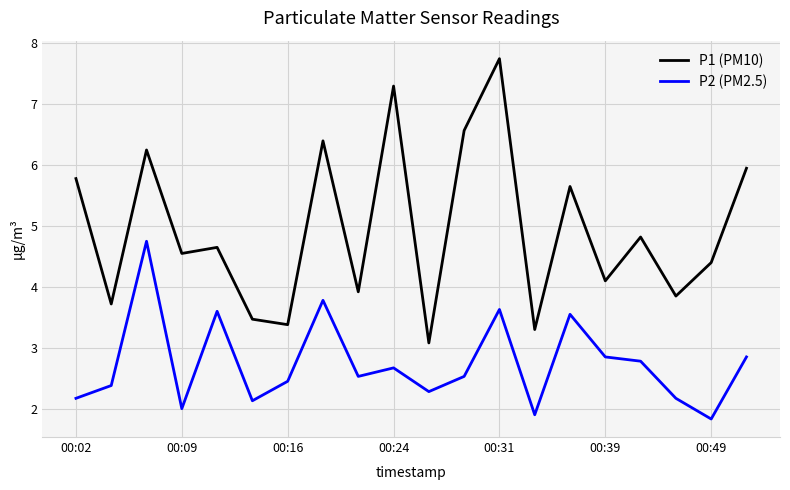

Which series has the widest spread of values?

P1 (PM10)